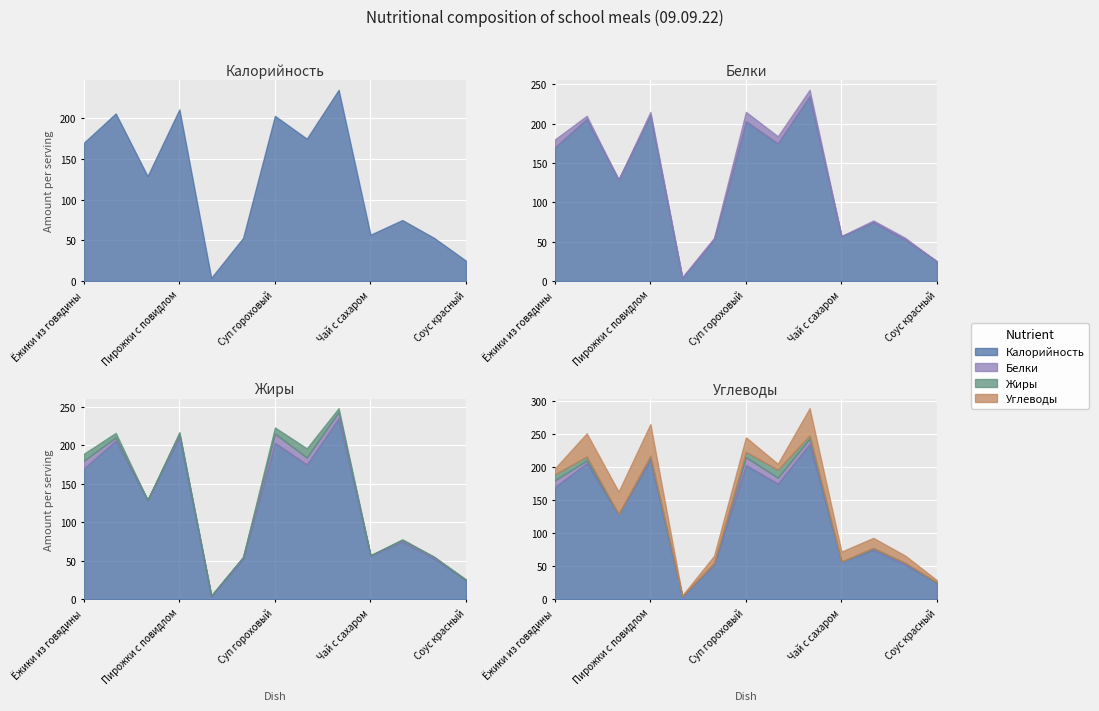

True or false: Углеводы and Белки intersect in this chart.

True